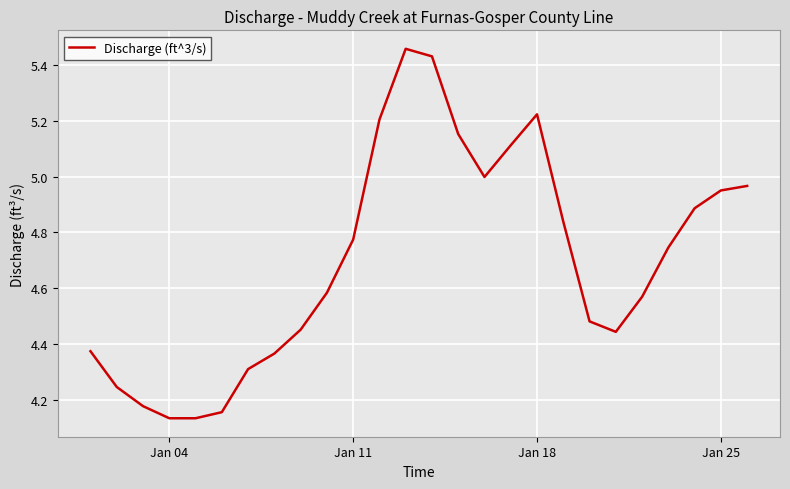

Does the chart have visible grid lines?

Yes